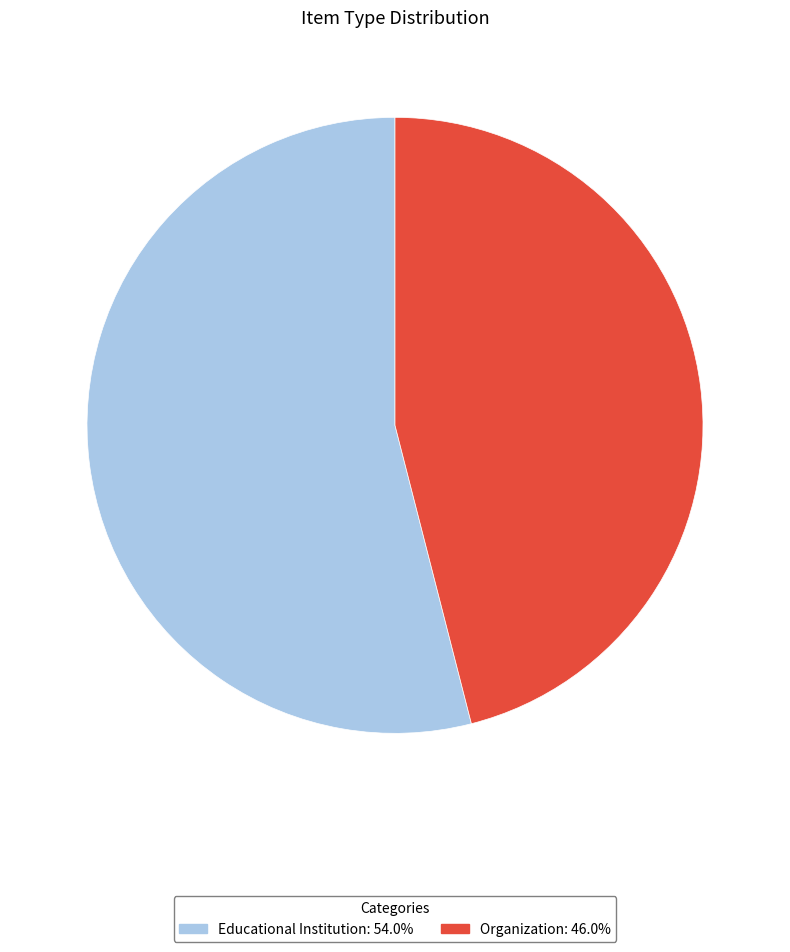

Does any single category account for the majority?

Yes